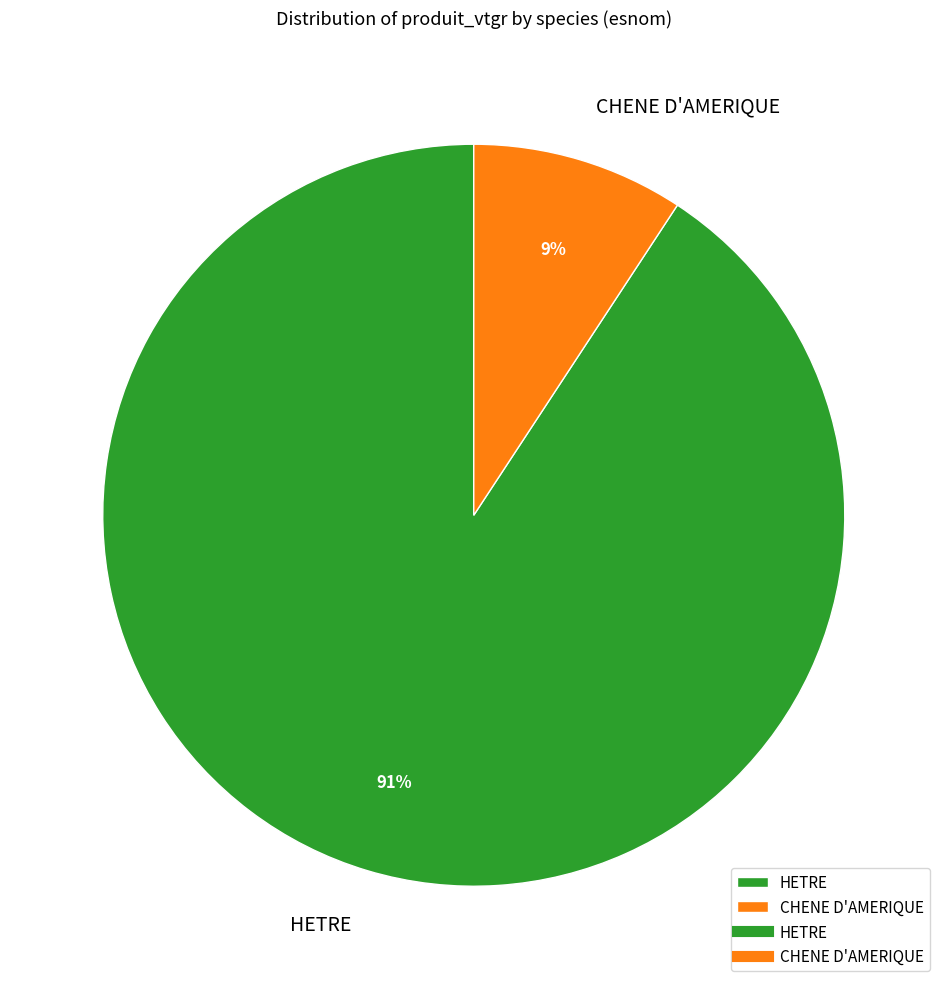

Is there a majority slice in this chart?

Yes